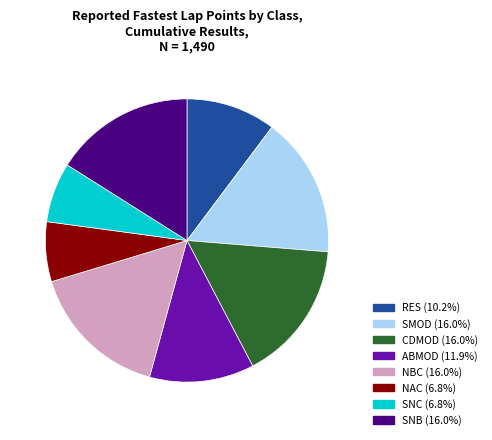

Does any single category account for the majority?

No